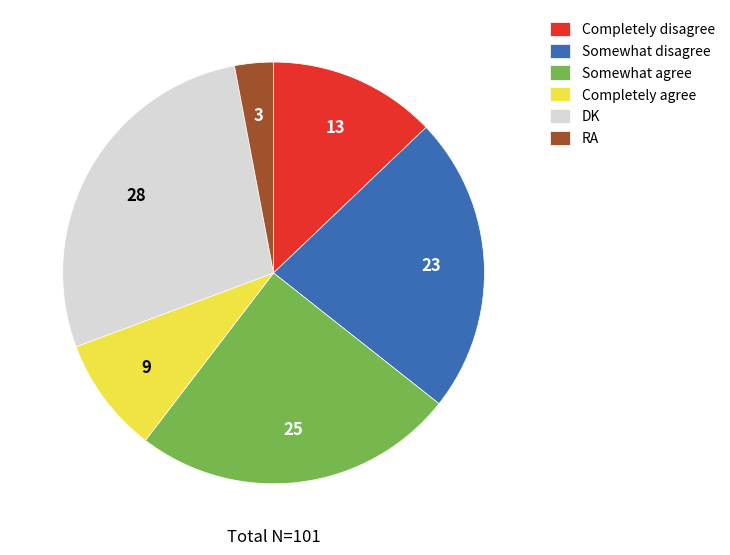

Is there a majority slice in this chart?

No